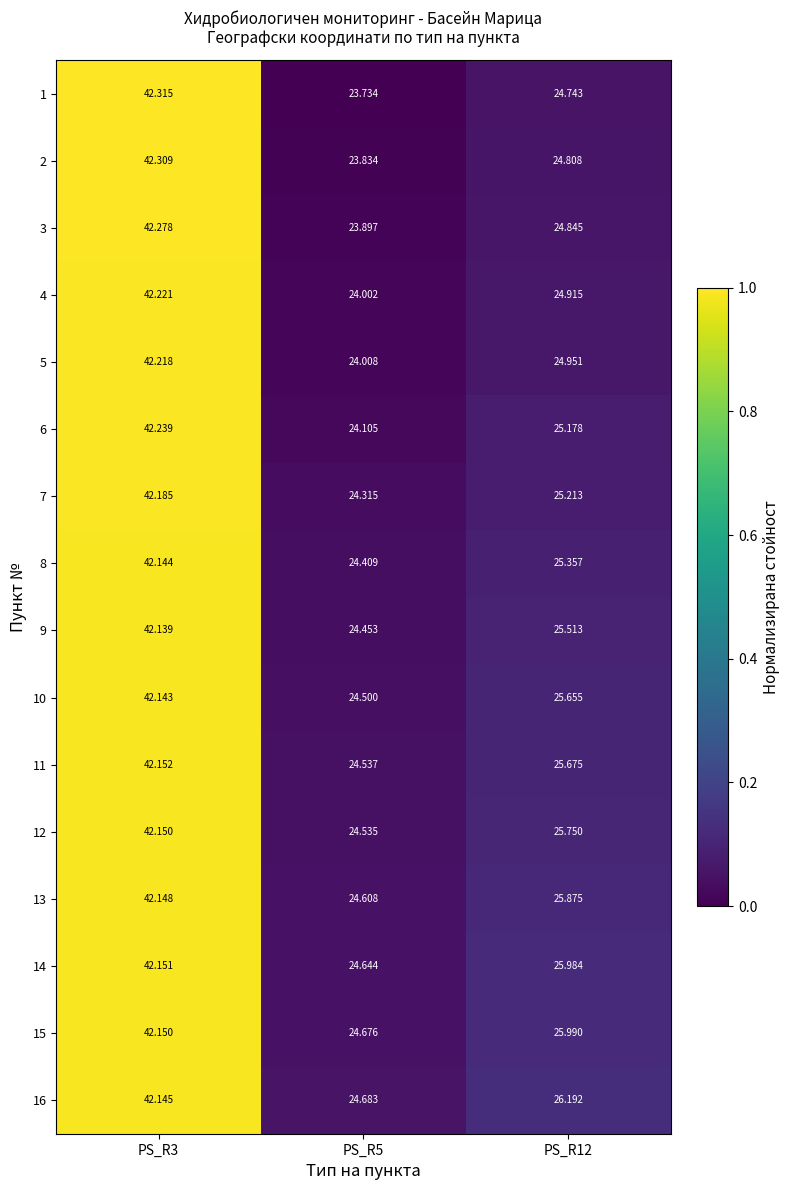

How many data points in 13 are above 25?

2